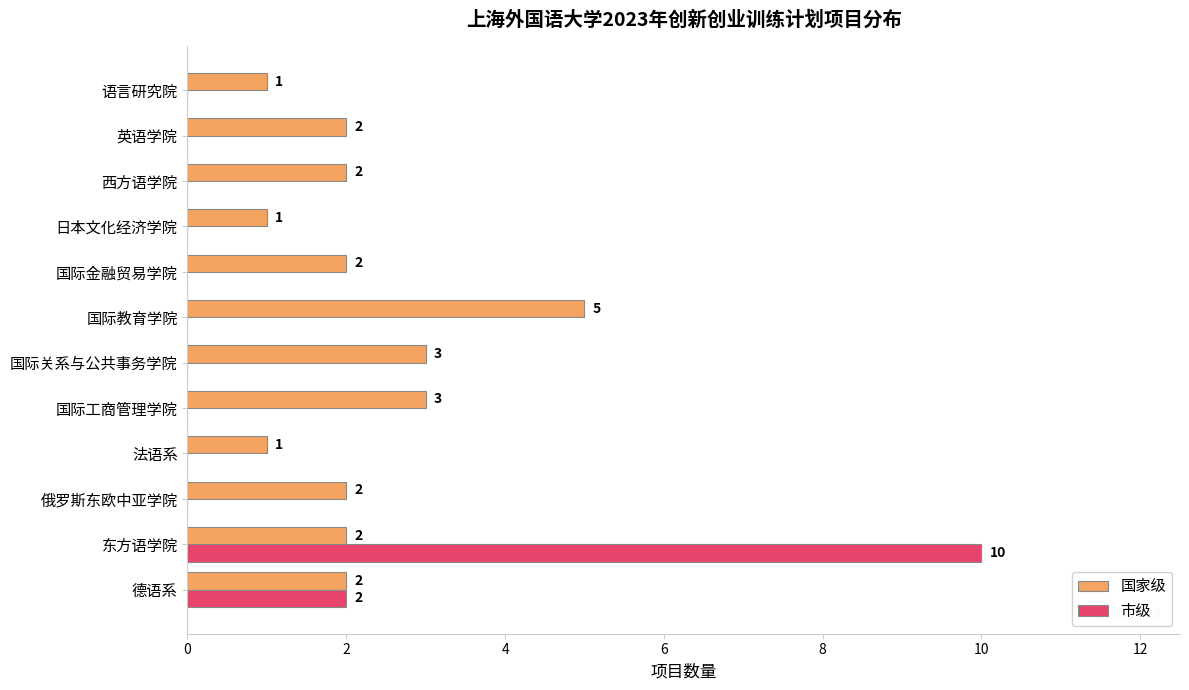

The value of 市级 at 语言研究院 is -4. True or false?

False